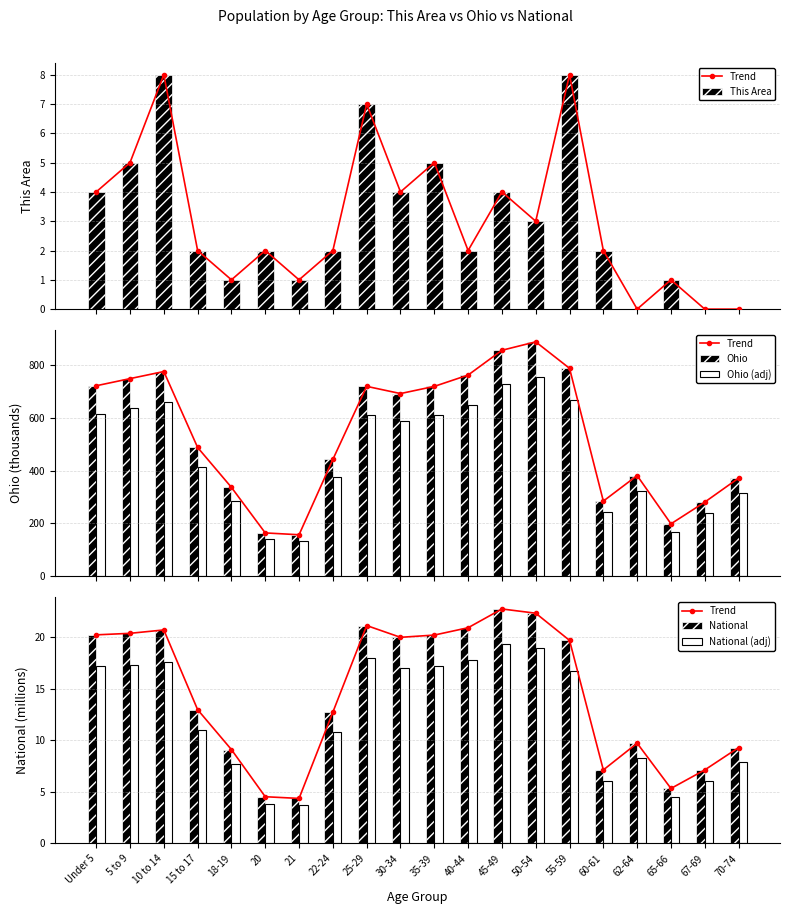

The value of National (adj) at 21 is 3.7. True or false?

True